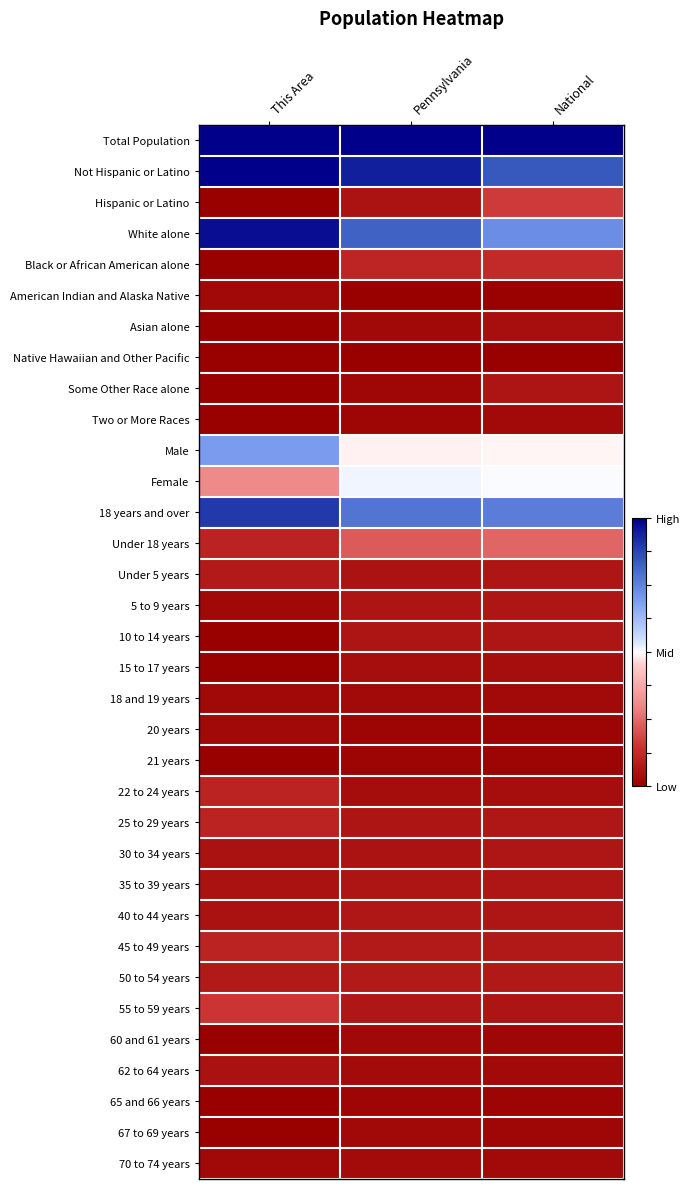

Between Pennsylvania and National, which is larger?

Pennsylvania